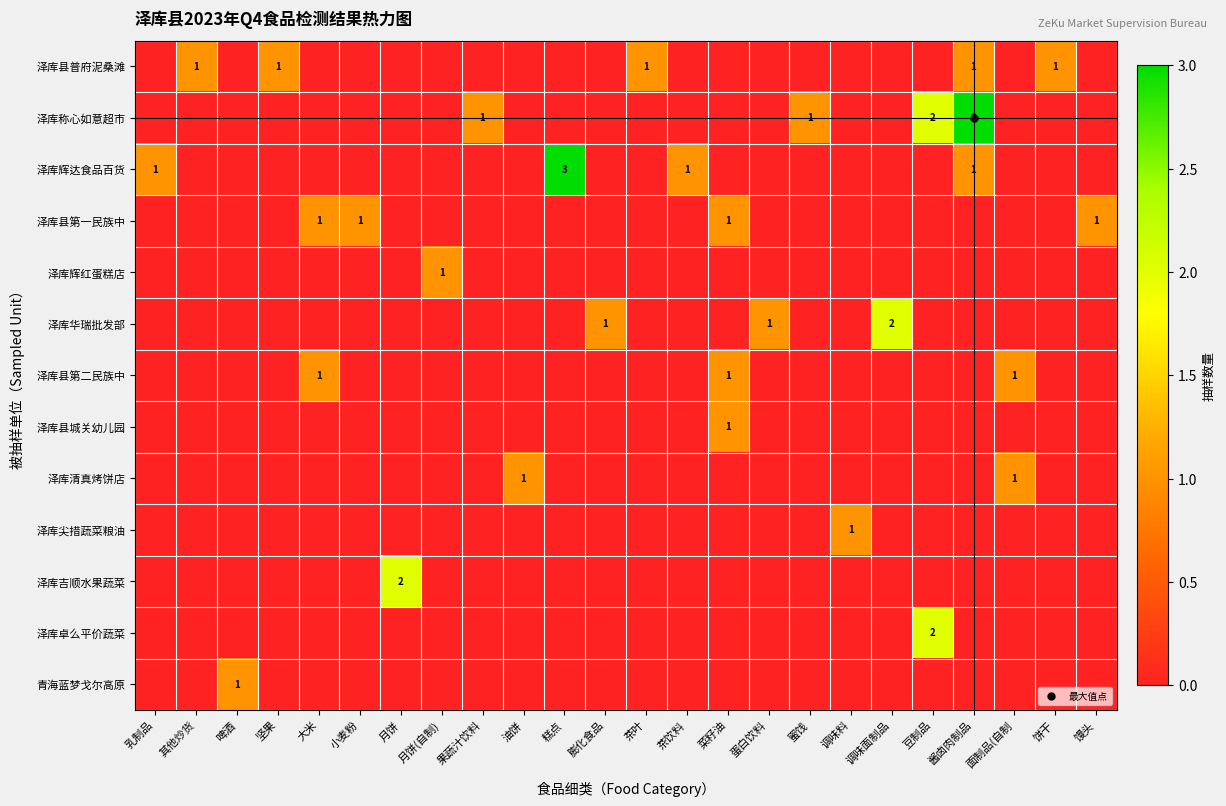

What is the sum of all 泽库县第一民族中 values?

4